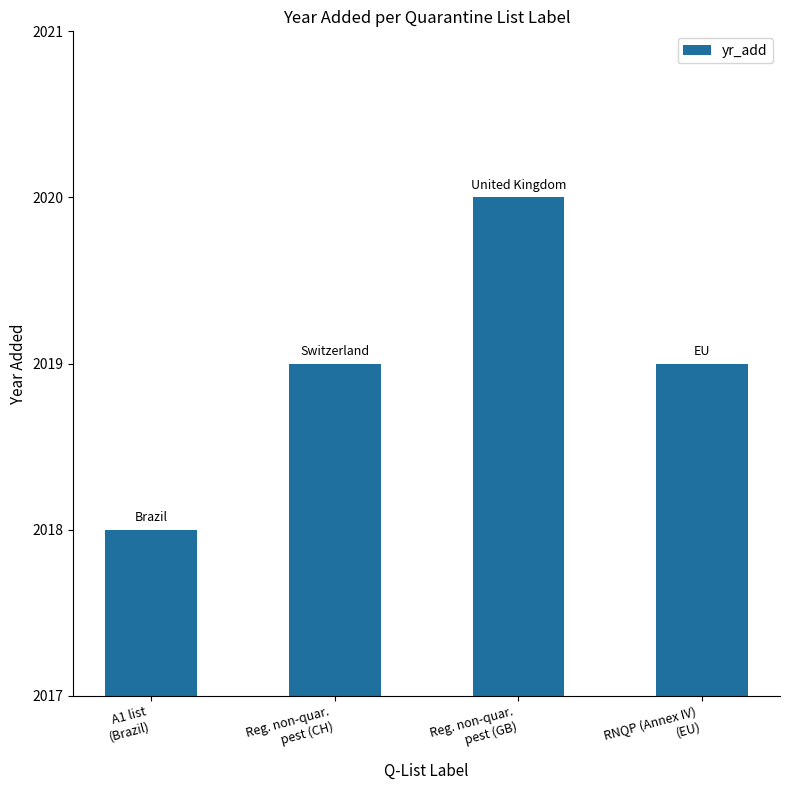

At which category does the chart reach its peak across all series?

Reg. non-quar.
pest (GB)